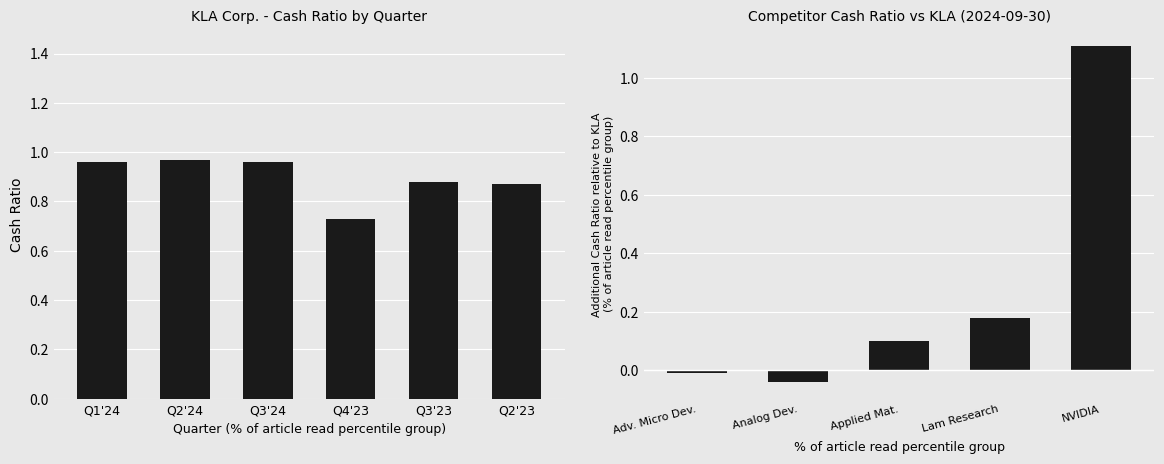

What is the value of the KLA Corp. bar at the 1st from the left?

1.0